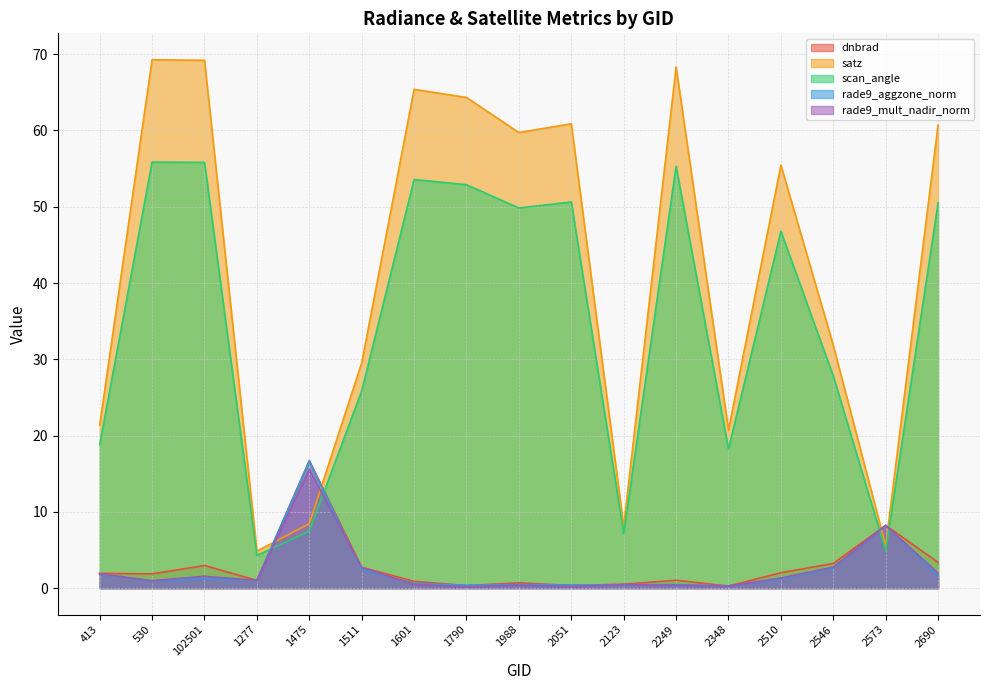

True or false: scan_angle has a value of 20.0 at 1601.

False